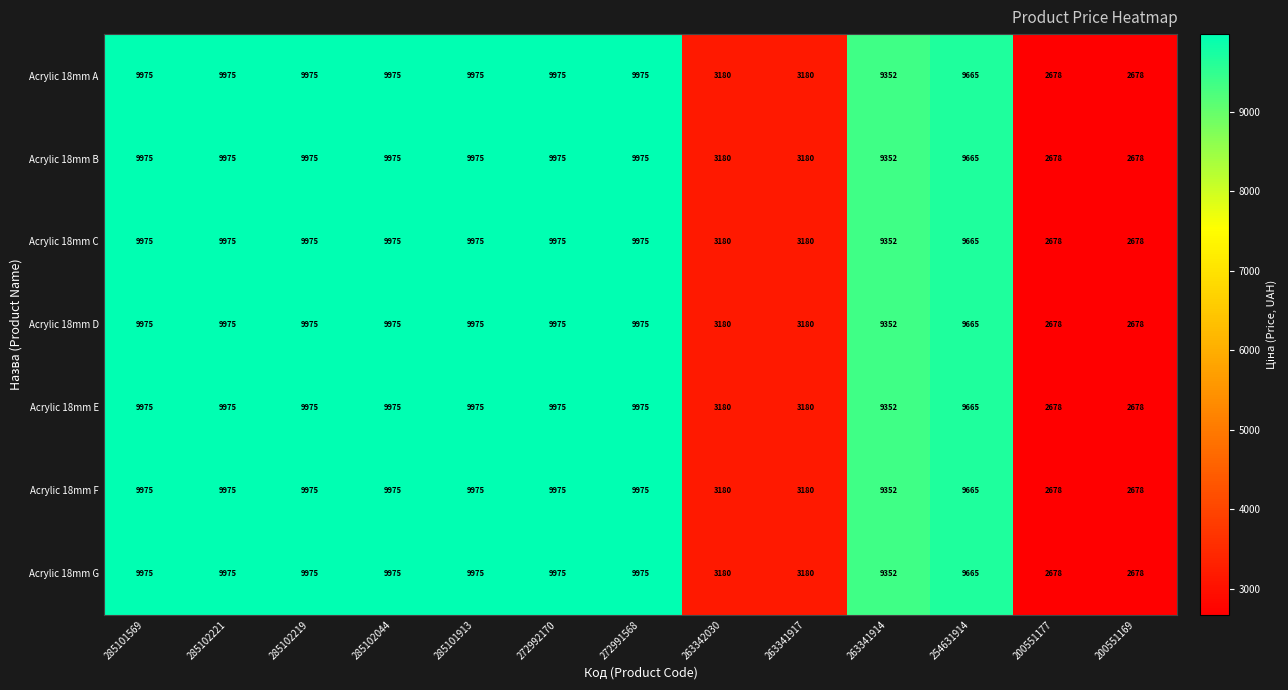

At how many categories does at least one series exceed 3070?

11